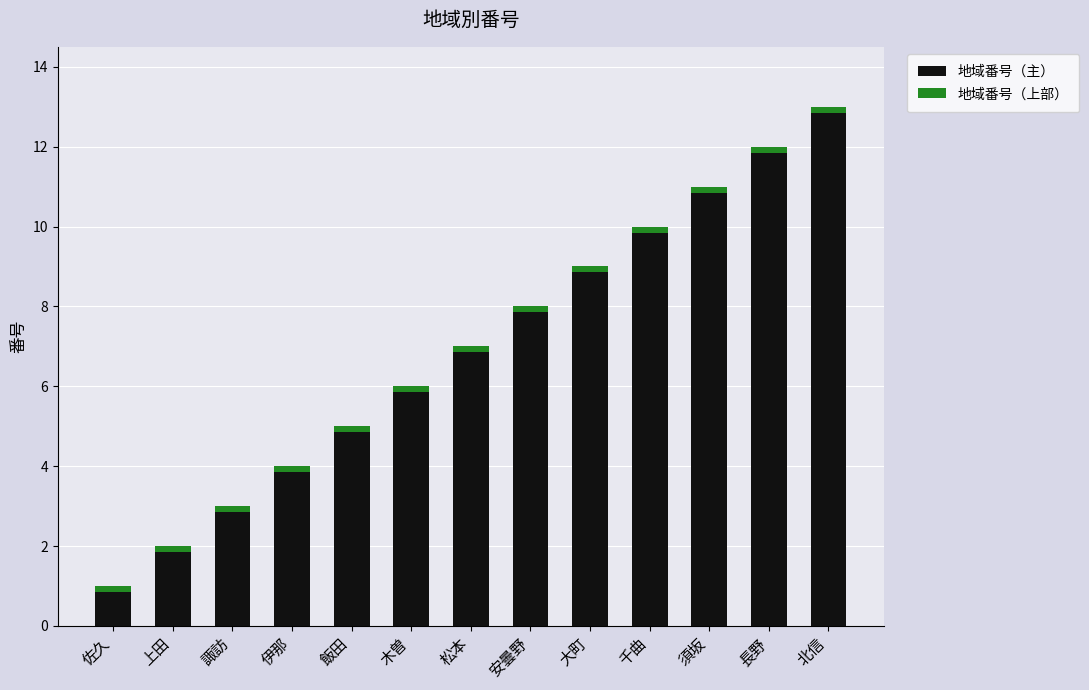

How many data points in 地域番号（主） are less than 6?

6